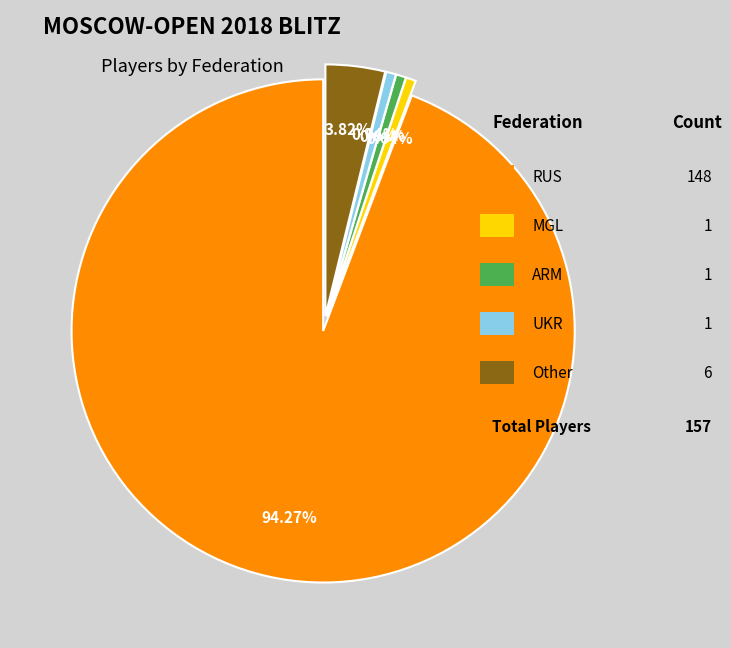

How many slices are in this pie chart?

5